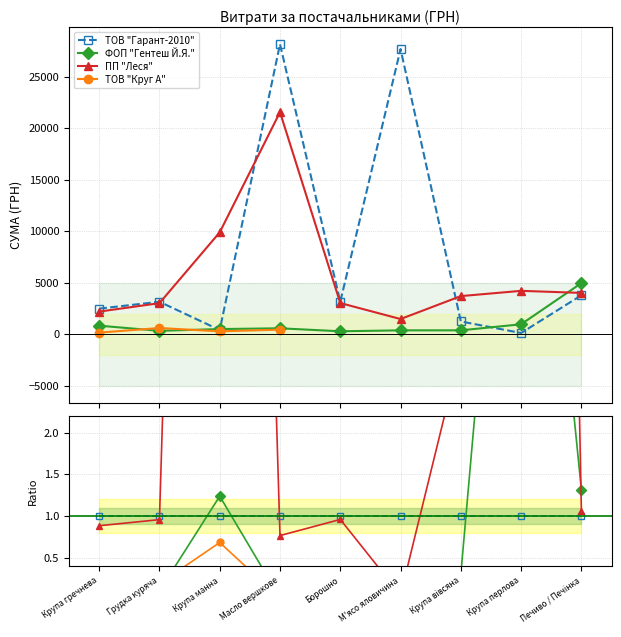

True or false: ТОВ "Гарант-2010" and ФОП "Гентеш Й.Я." intersect in this chart.

True